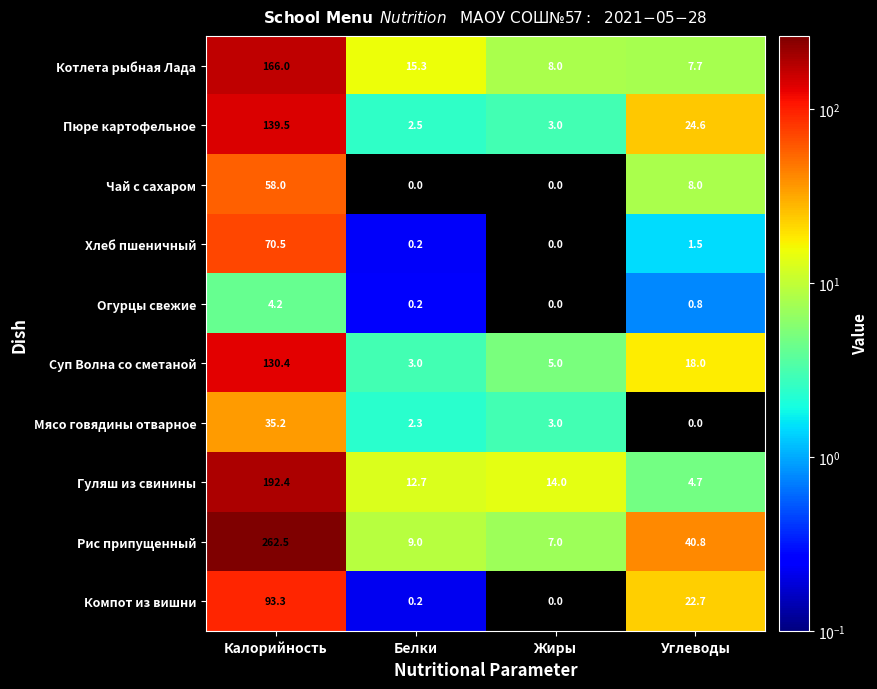

What is the sum of the Хлеб пшеничный values at Жиры and Калорийность?

70.5